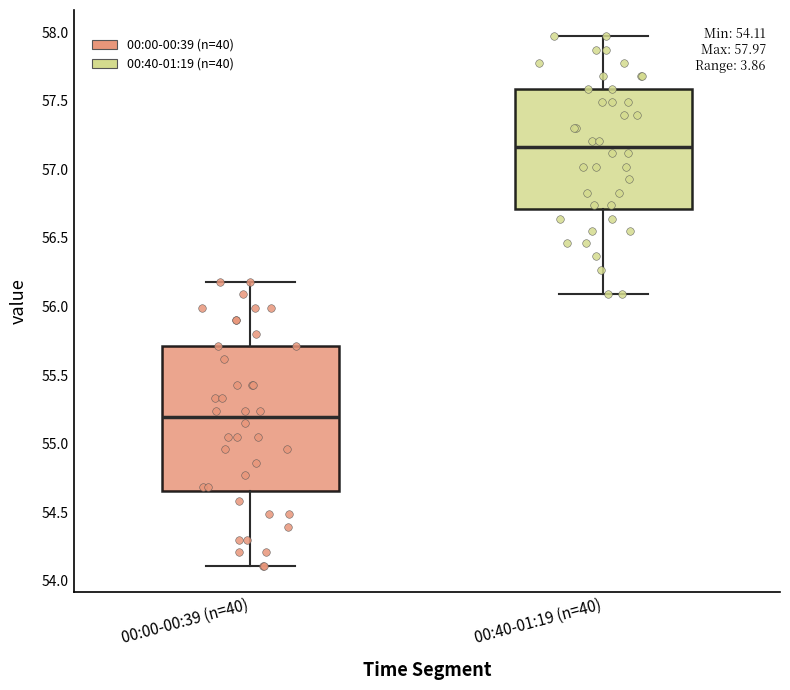

Comparing the boxes themselves (not the whiskers), which one is the tallest?

00:00-00:39 (n=40)